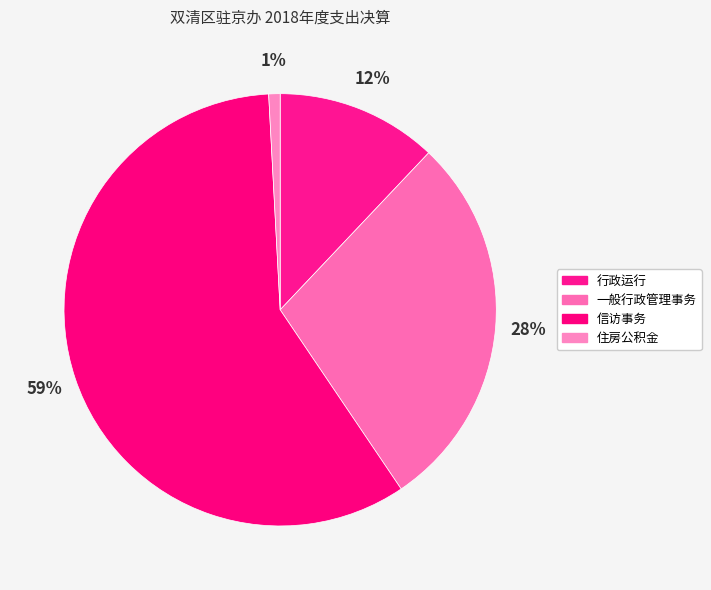

Which slice represents more than half of the pie?

信访事务